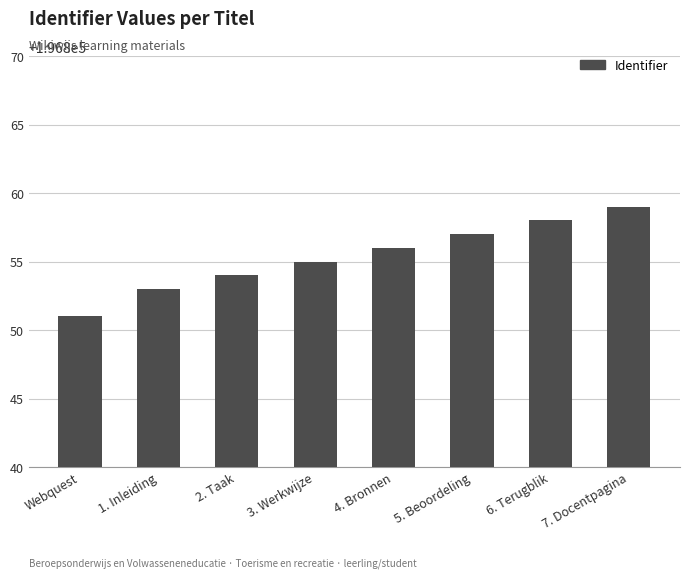

True or false: the data shows 315687 at 3. Werkwijze.

False